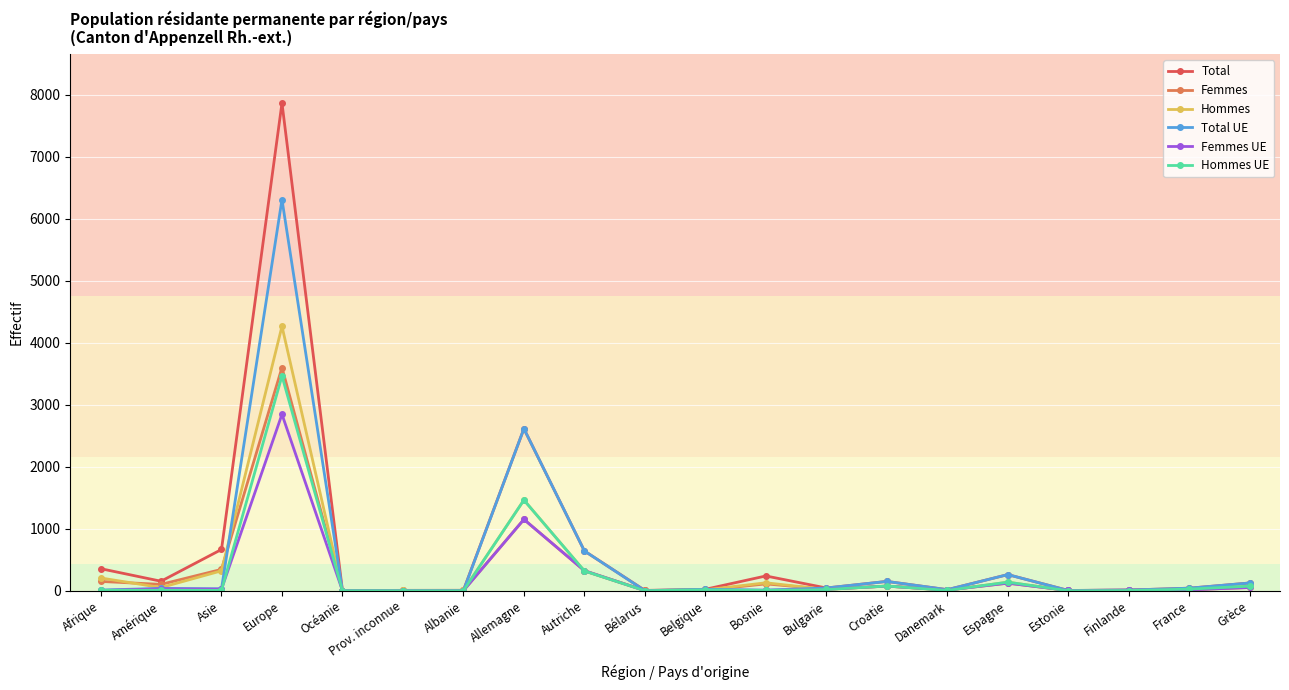

At which category is the sum across all series the highest?

Europe